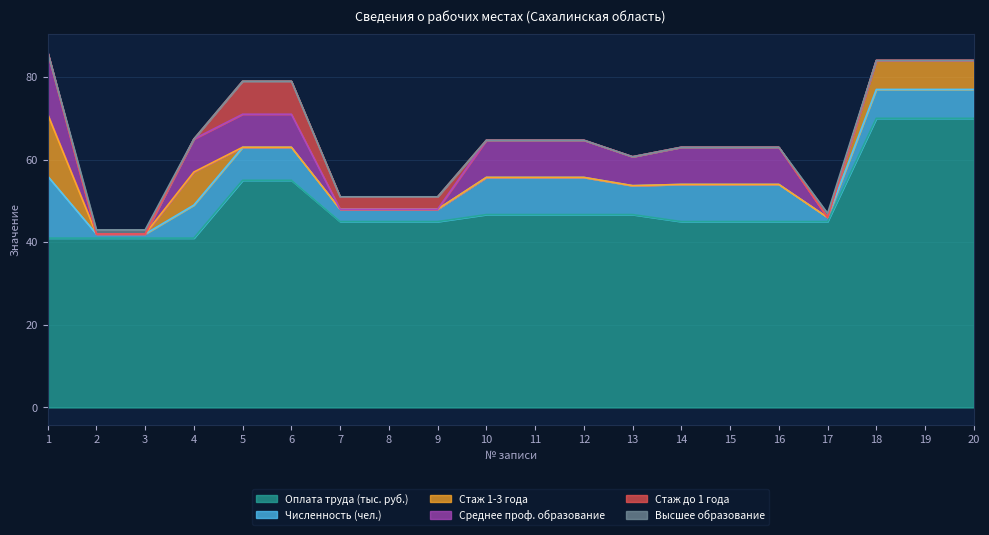

True or false: Численность (чел.) and Оплата труда (тыс. руб.) intersect in this chart.

False